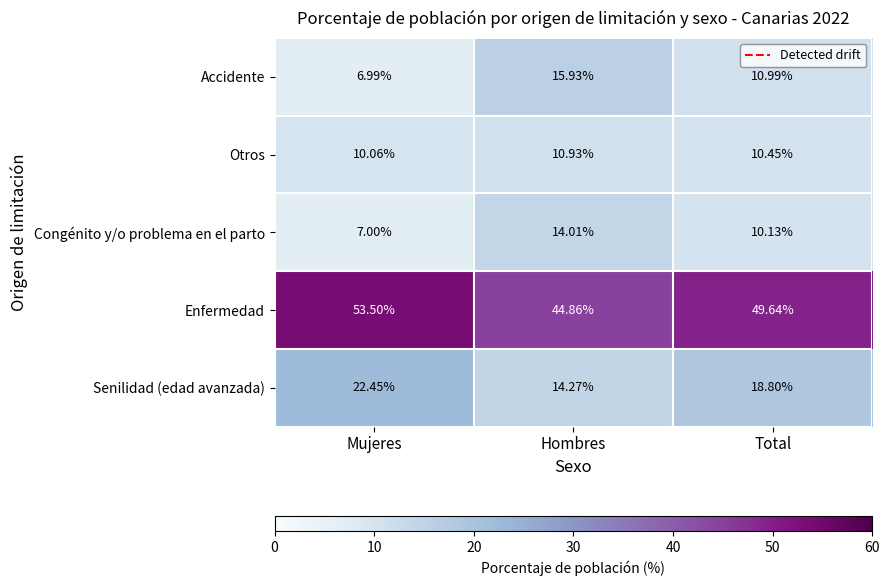

Is the value of Otros at Hombres greater than the value of Enfermedad at Hombres?

No